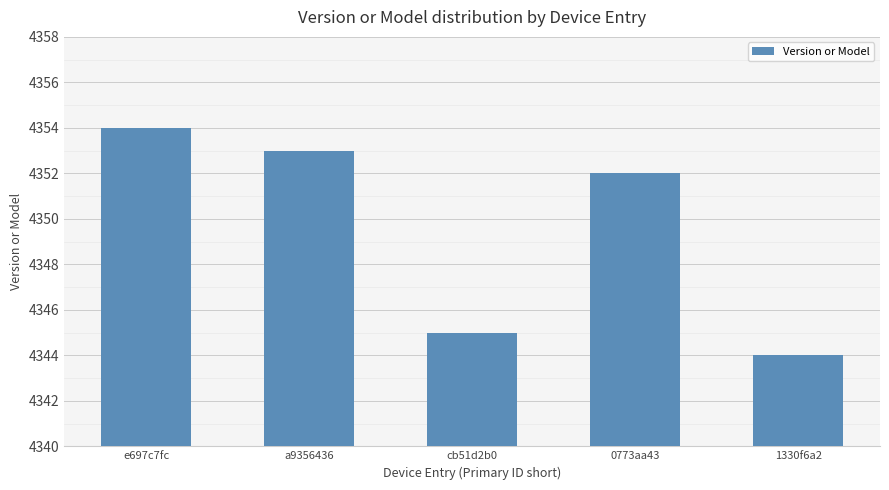

What is the difference between the values at cb51d2b0 and 1330f6a2?

1